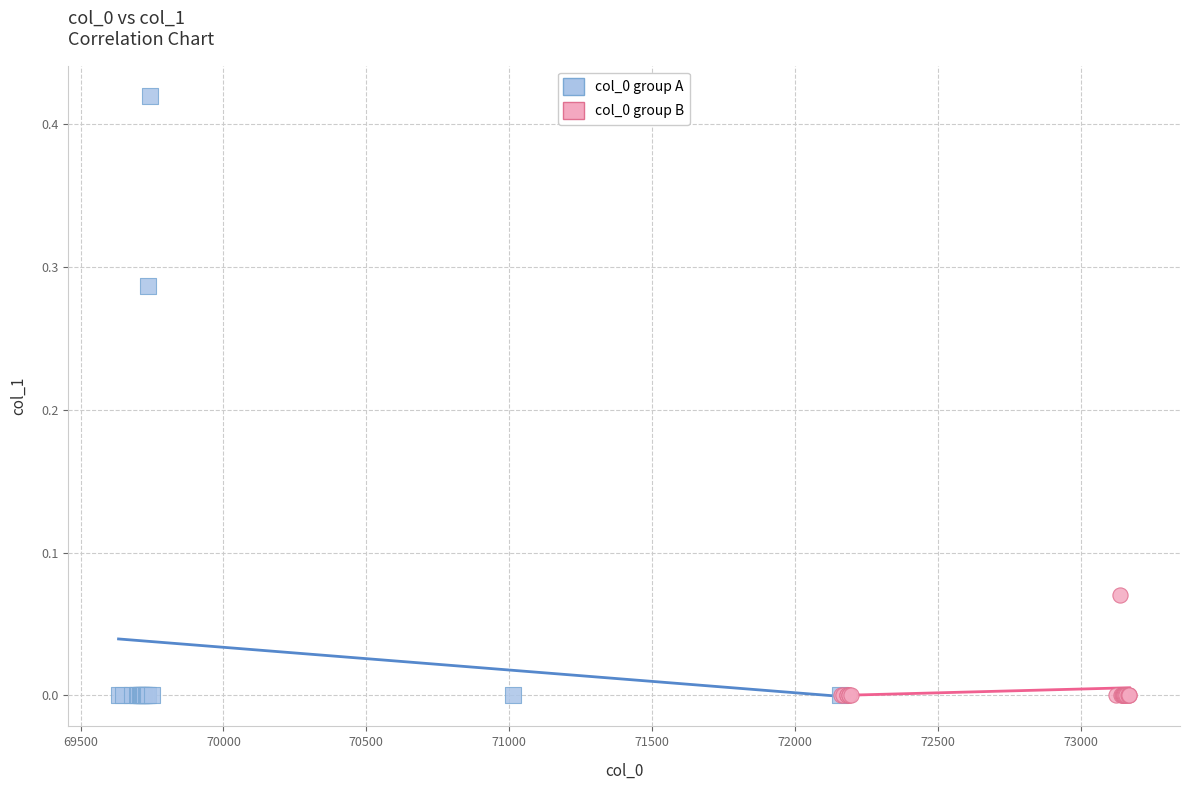

Which series reaches the maximum Y coordinate?

col_0 group A